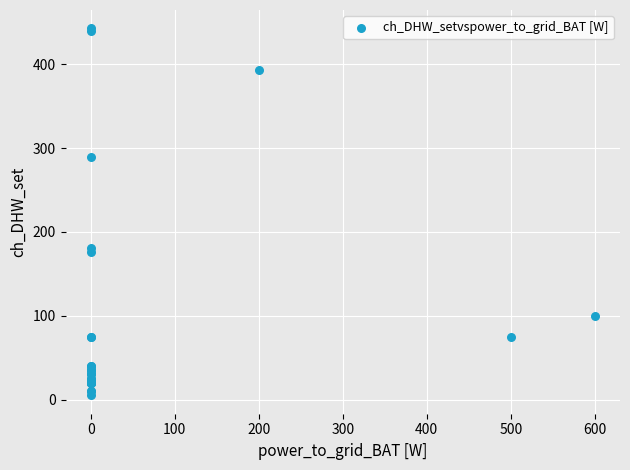

What Y value in the scatter plot is closest to 224?

181